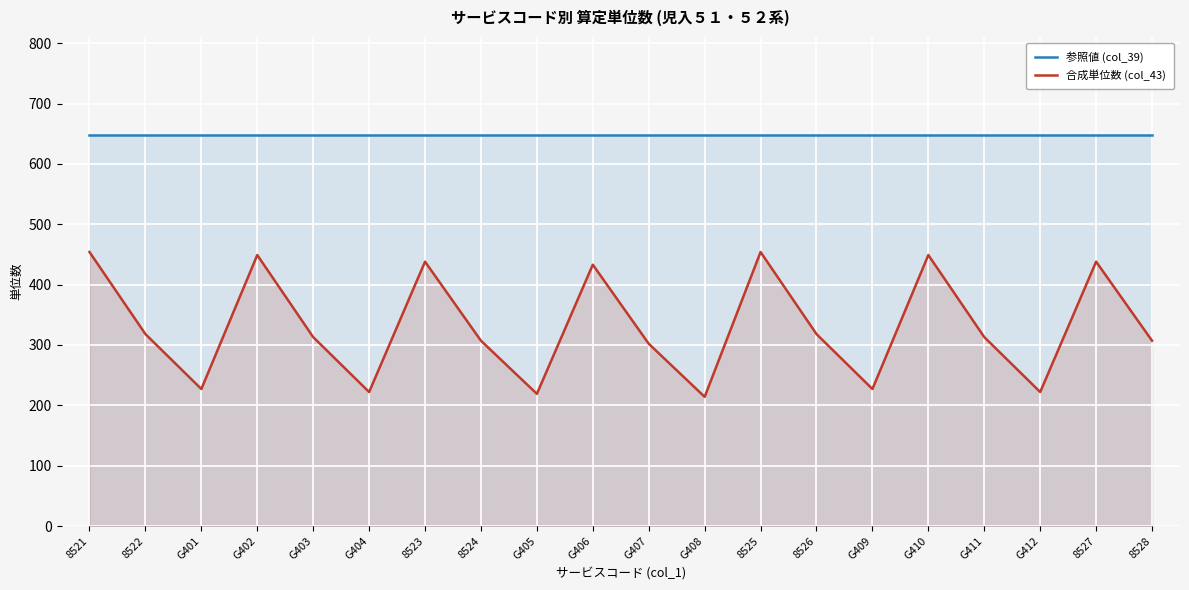

True or false: 参照値 (col_39) has more than 2 points higher than both neighbors.

False